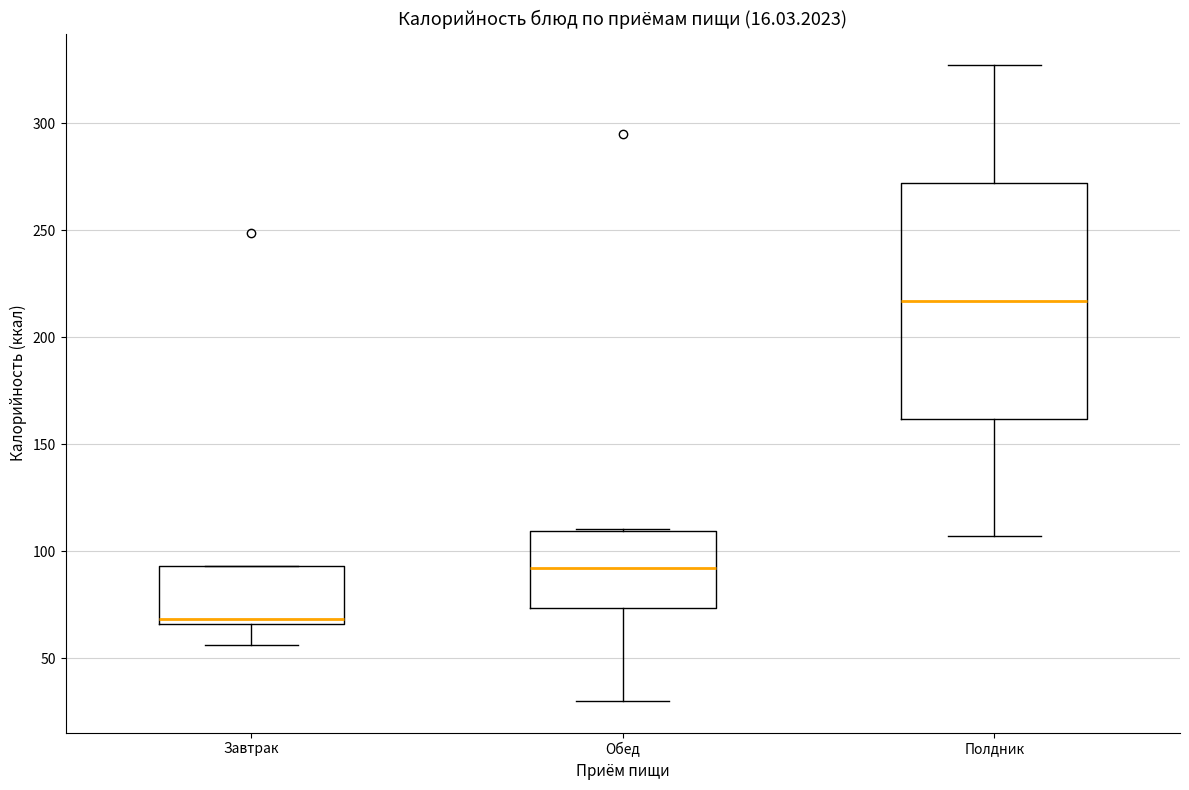

Which box has the lowest median line?

Завтрак